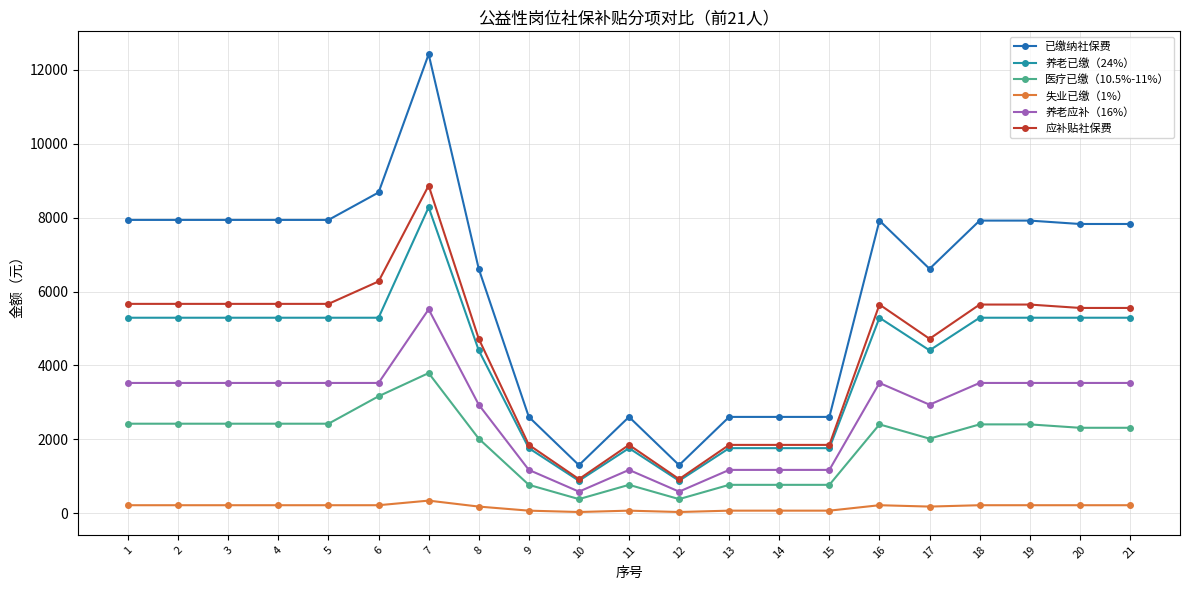

What is the spread (max minus min) of values at 10?

1267.9